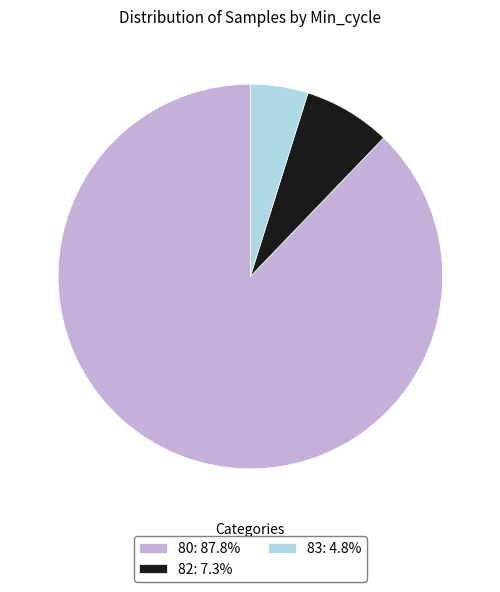

Approximately how many times larger is the value at 80: 87.8% compared to 82: 7.3%?

12.0